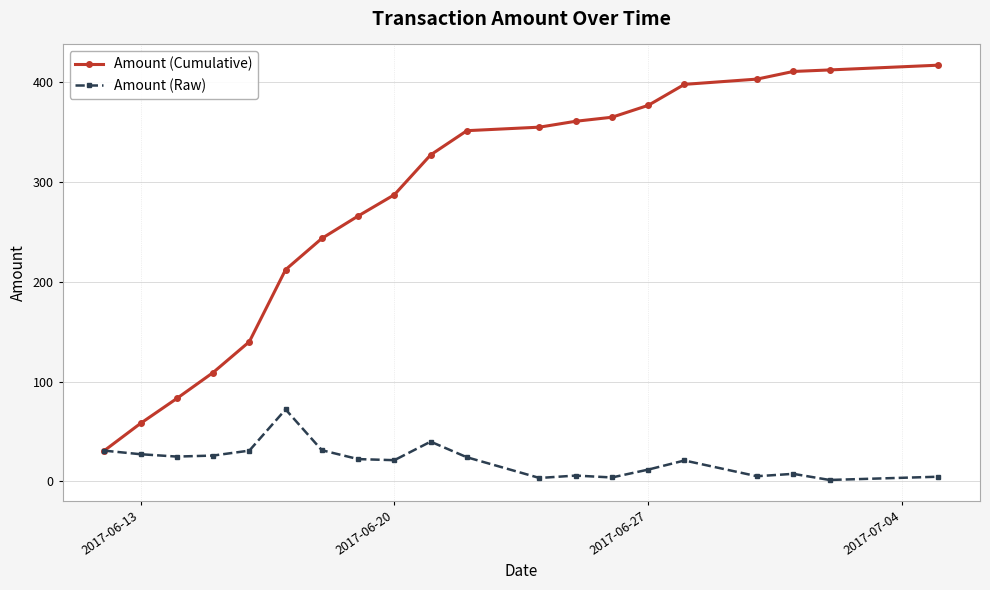

True or false: Amount (Raw) has more than 2 points higher than both neighbors.

True